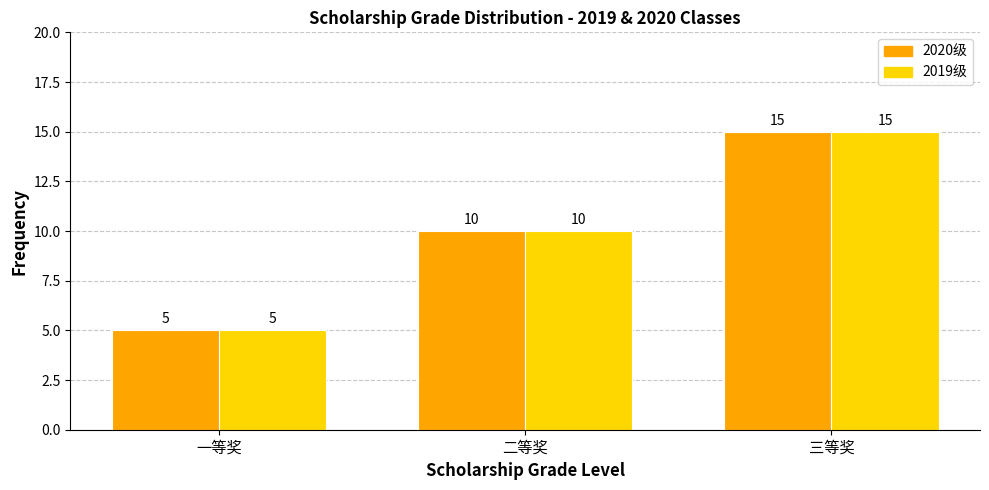

Reading left to right, what are all the values shown in this chart?

2020级: 5	10	15
2019级: 5	10	15